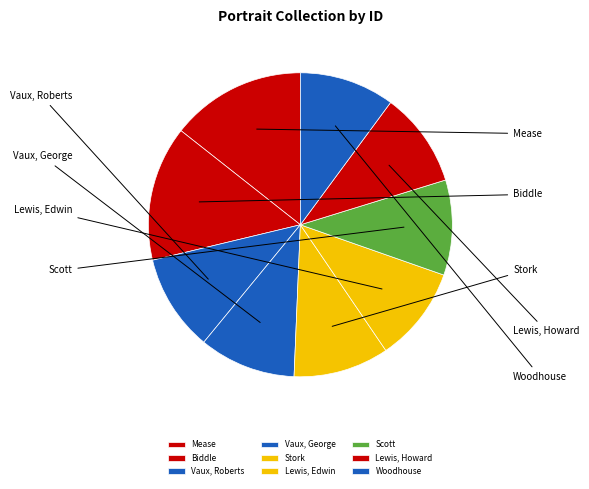

How many segments does this pie chart have?

9